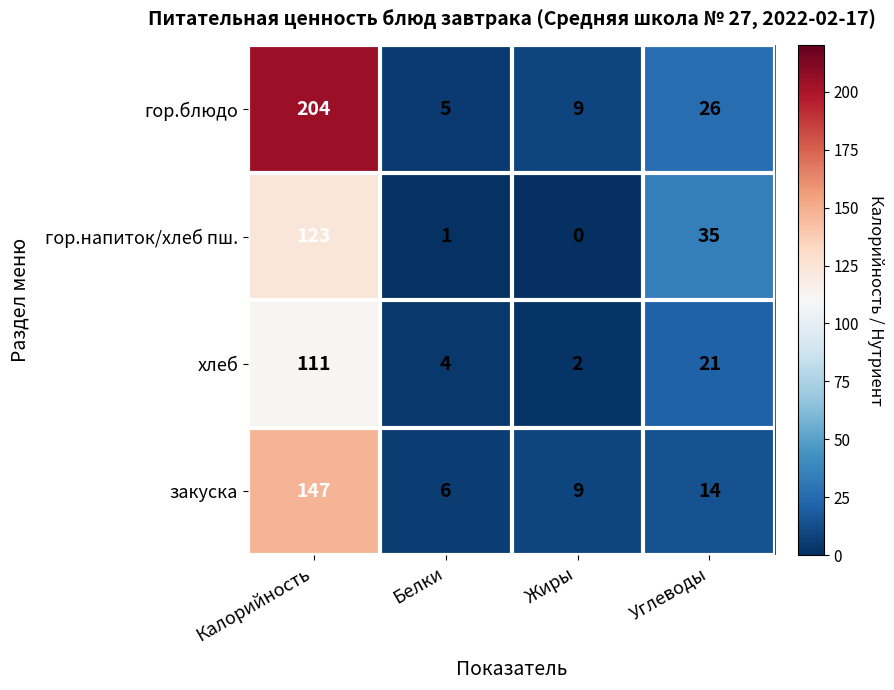

At which category does the chart reach its minimum across all series?

Жиры